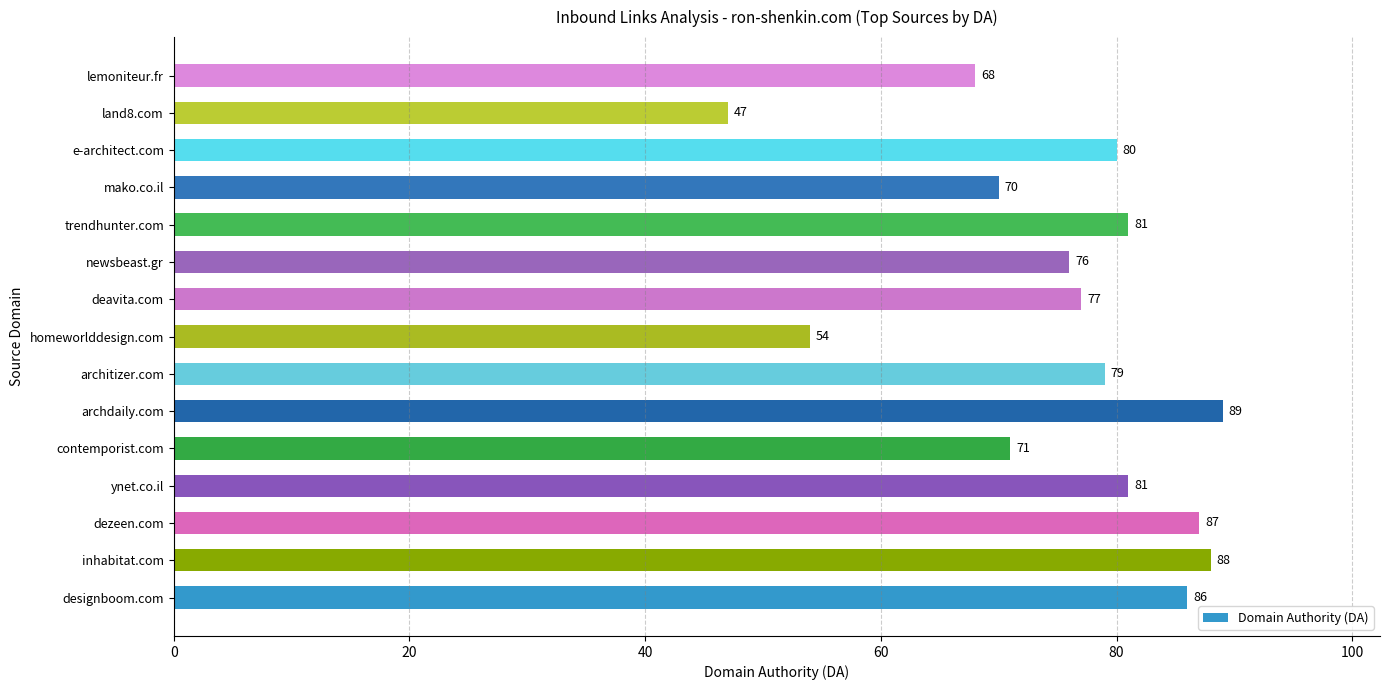

What is the difference between the maximum and minimum values?

42